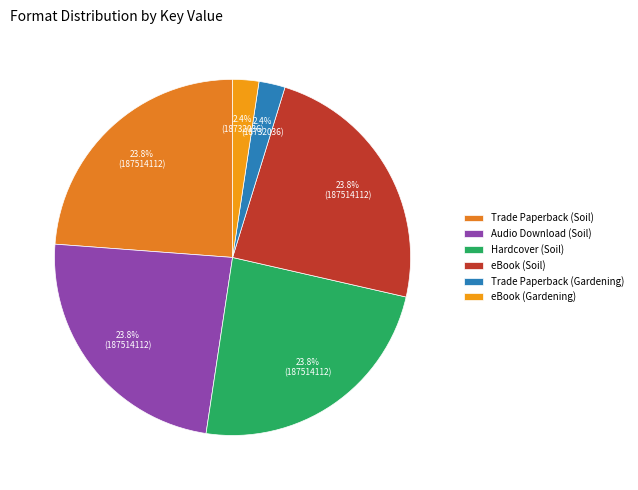

Approximately how many times larger is the value at Audio Download (Soil) compared to eBook (Gardening)?

10.0